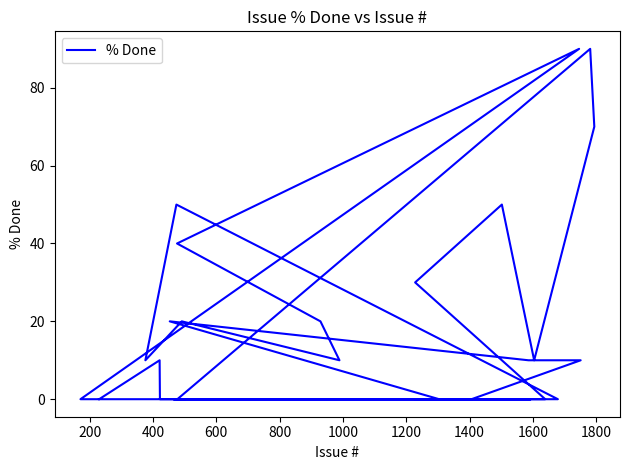

True or false: the data has more than 0 interior local peaks.

True